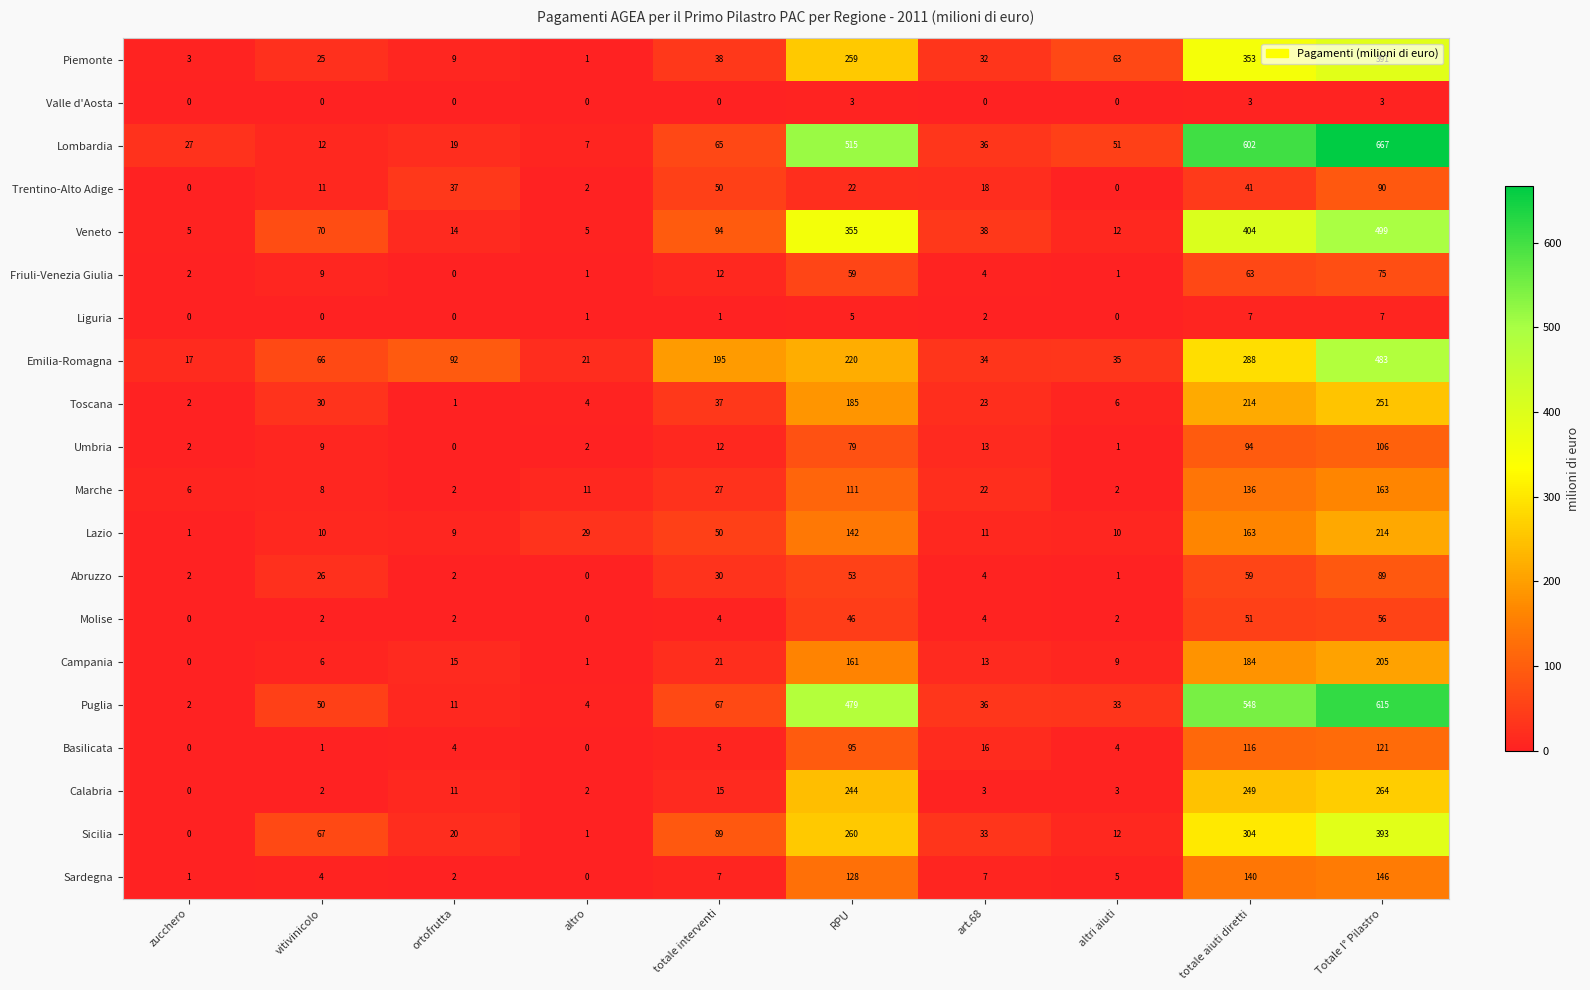

Which series has the largest range (max minus min)?

Lombardia